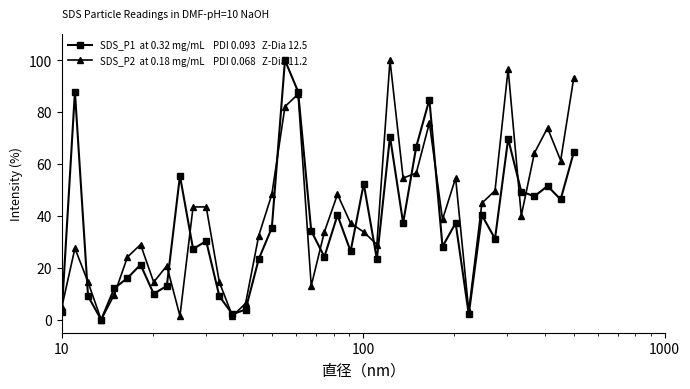

What is the greatest value displayed?

100.0